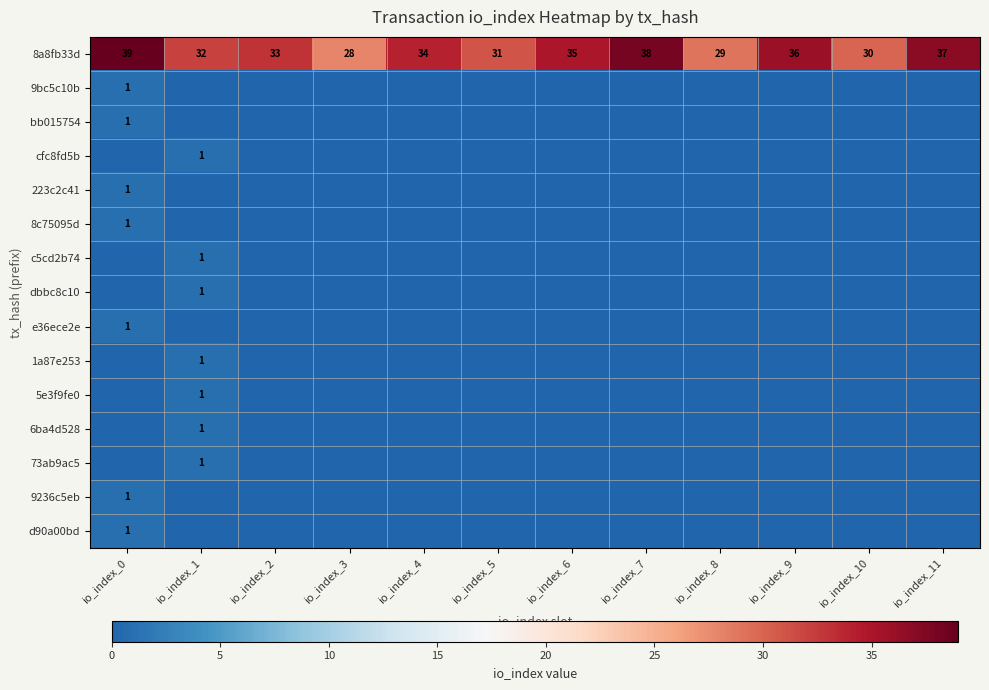

At which label is 8a8fb33d closest to 33?

io_index_2